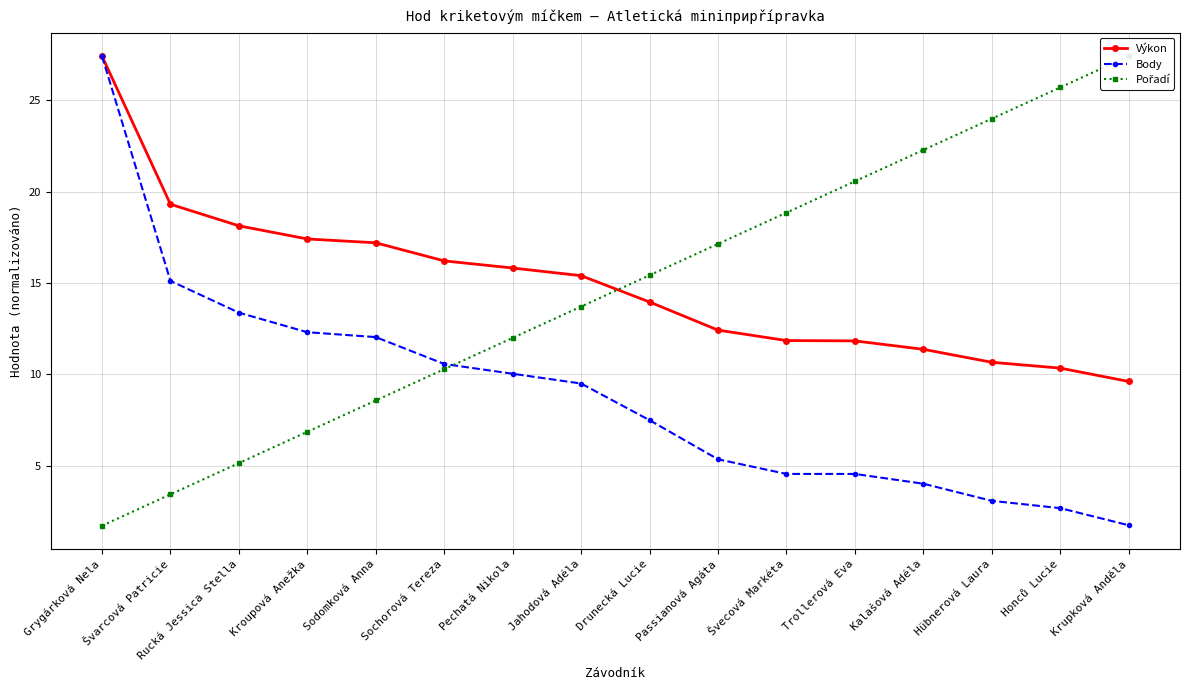

Which series has the widest spread of values?

Pořadí